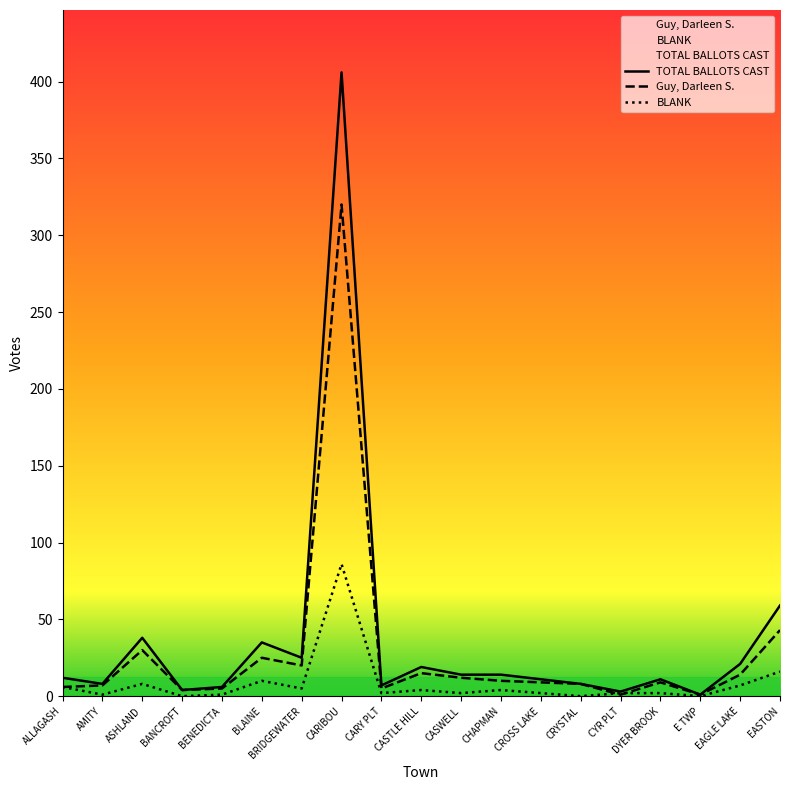

What is the sum of all Guy, Darleen S. values?

544